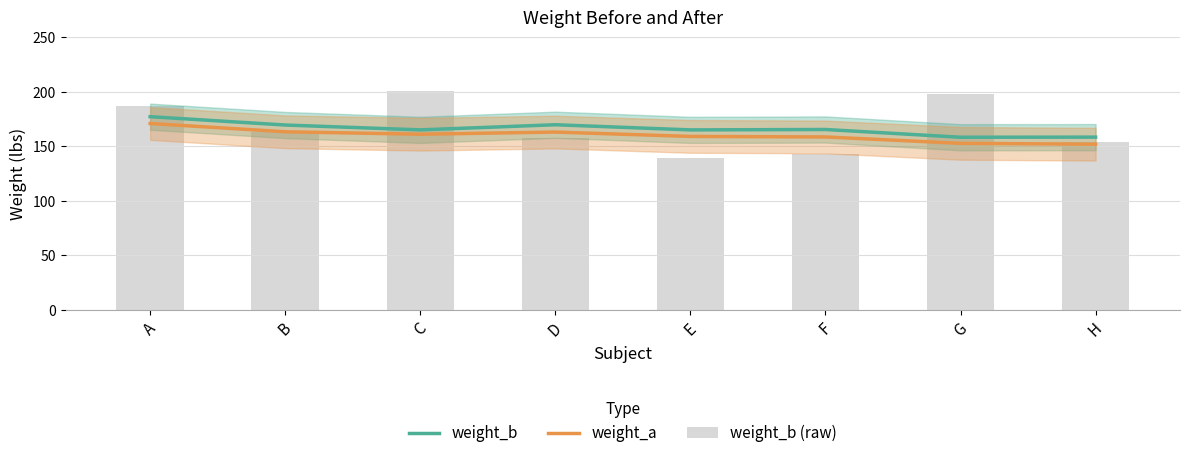

What is the minimum value shown in the chart?

139.0